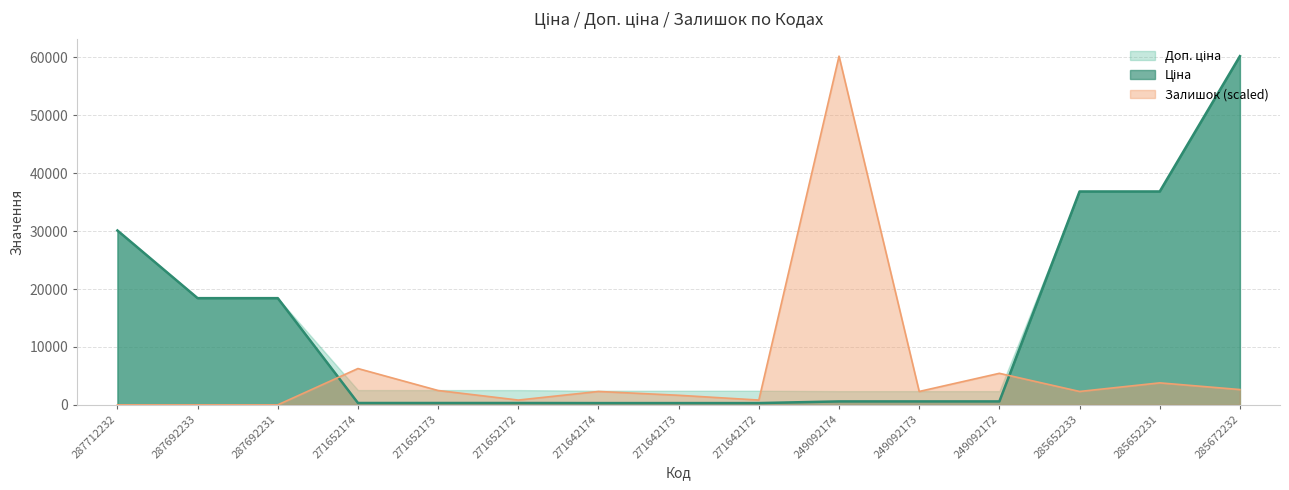

At which category does Залишок reach its first local valley?

271652172